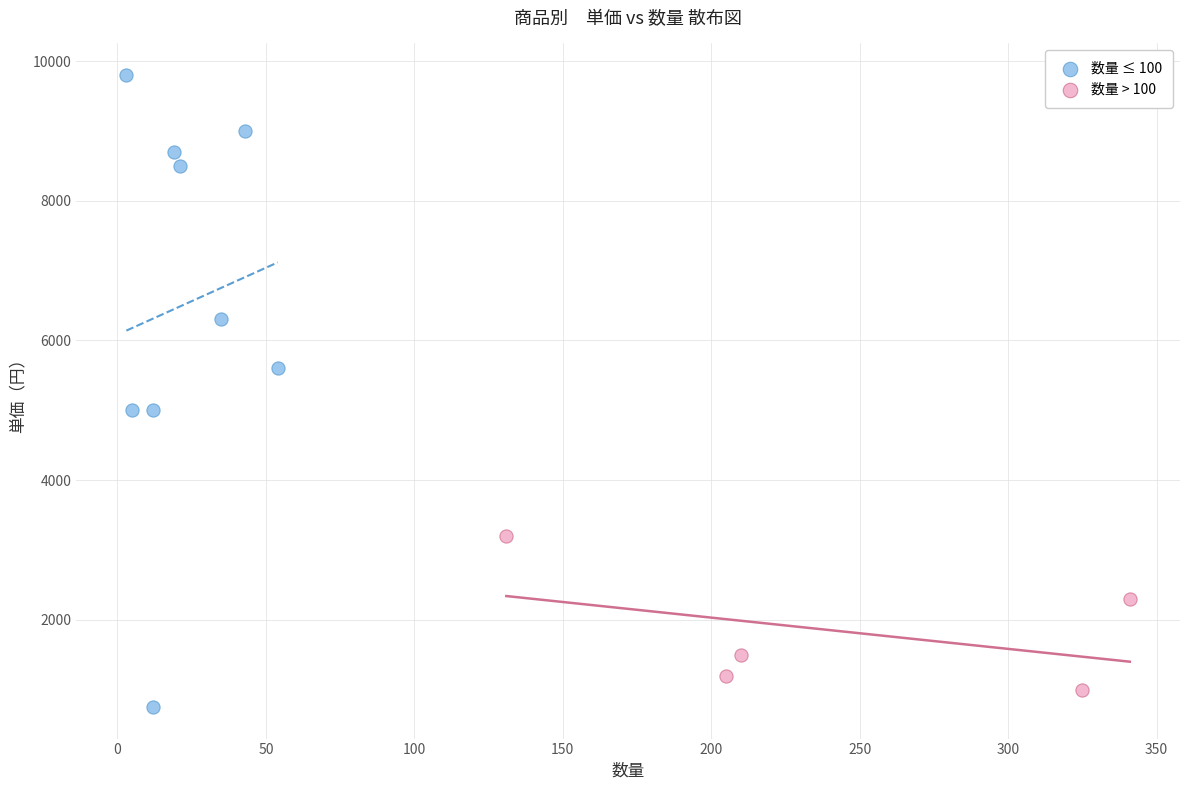

Which series has the widest spread of Y values?

数量 ≤ 100